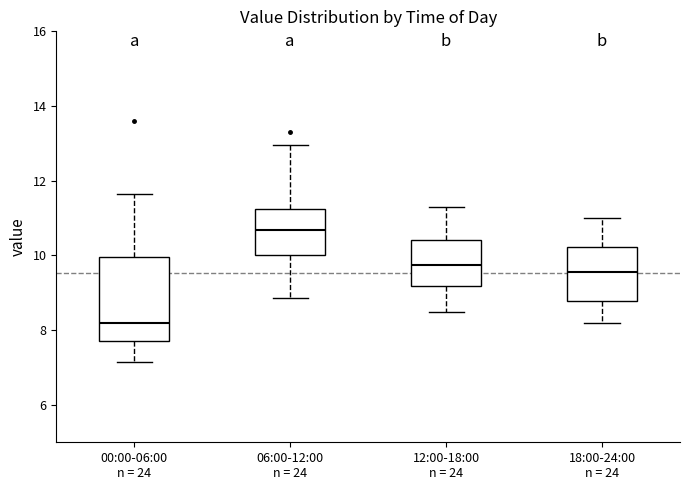

Where is the upper edge of the box for 12:00-18:00 n = 24 on the y-axis? The values are not printed on the chart, so give them approximately, as read against the axis.

10.4